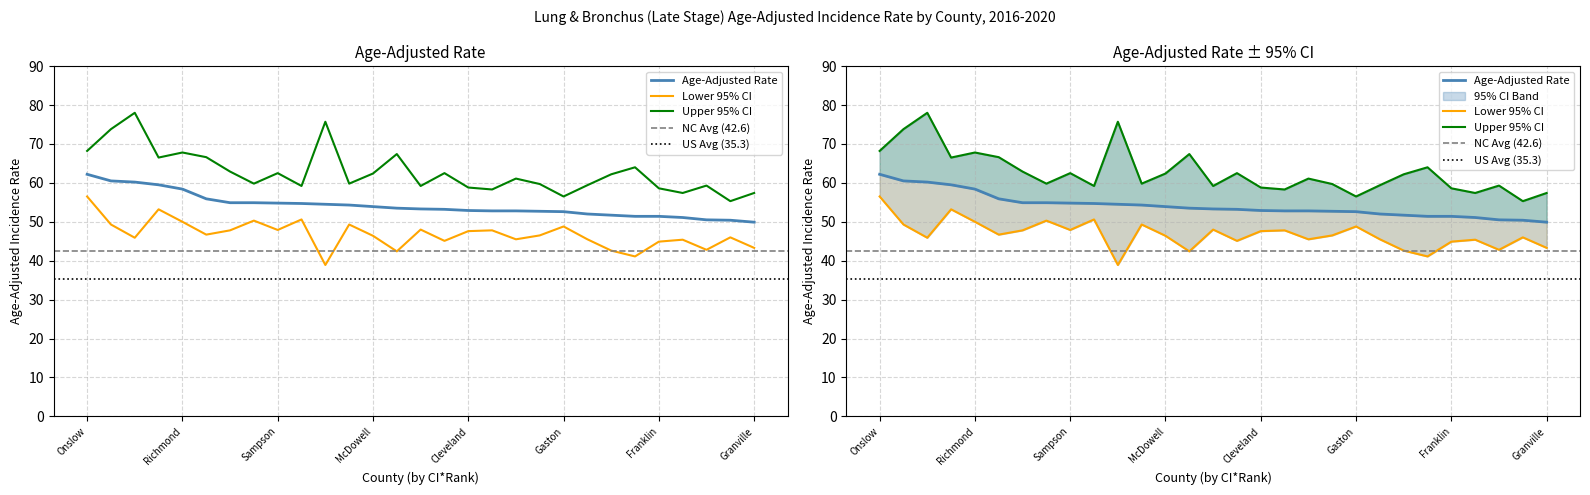

At how many categories does at least one series exceed 67?

6